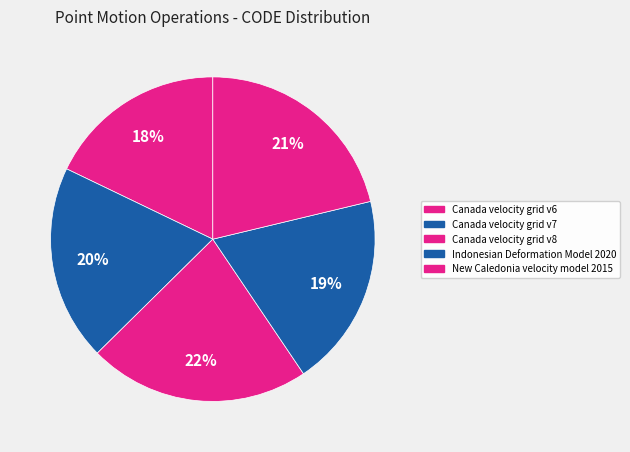

True or false: Canada velocity grid v6 accounts for 18% of the total.

True